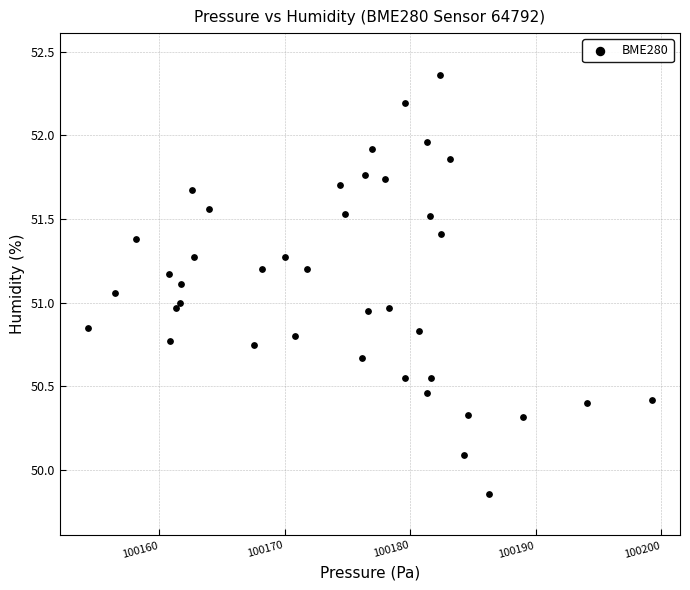

What is the range of X values (max minus min)?

44.9